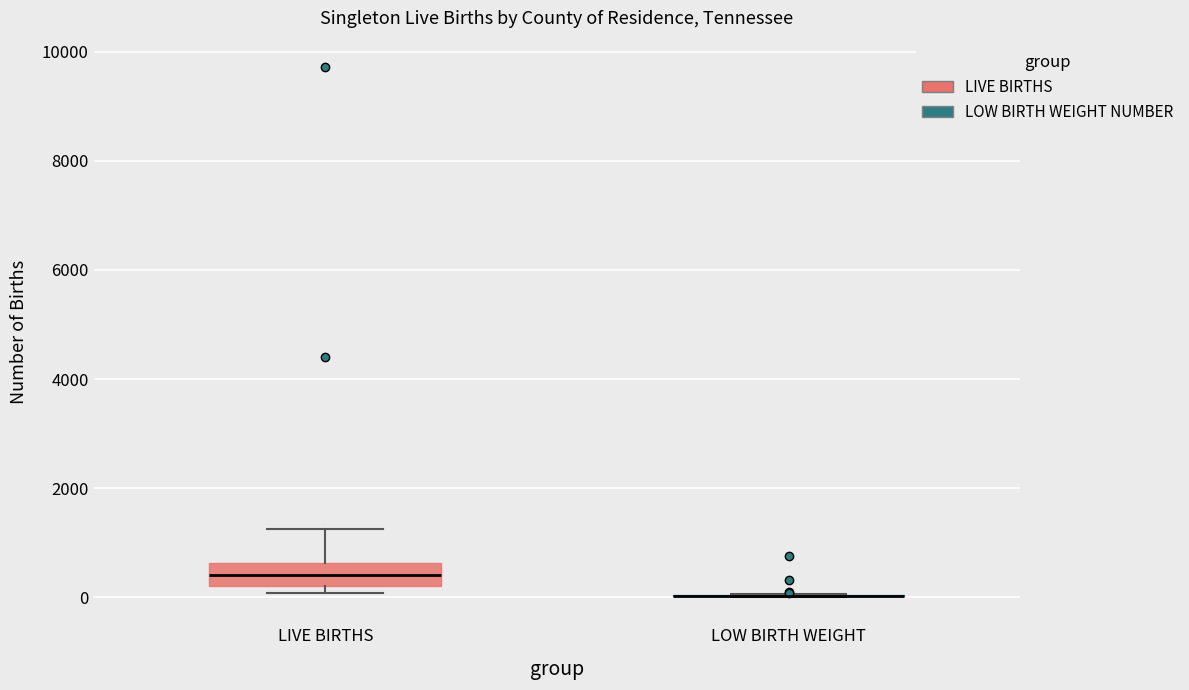

Reading left to right, read every box against the y-axis: the position of its median line, the range the box covers, and the ends of its whiskers. The values are not printed on the chart, so give them approximately, as read against the axis.

LIVE BIRTHS: median 400, box 200 to 600, whiskers 0 to 1200
LOW BIRTH WEIGHT: box collapsed to a line at 0, whiskers 0 to 0